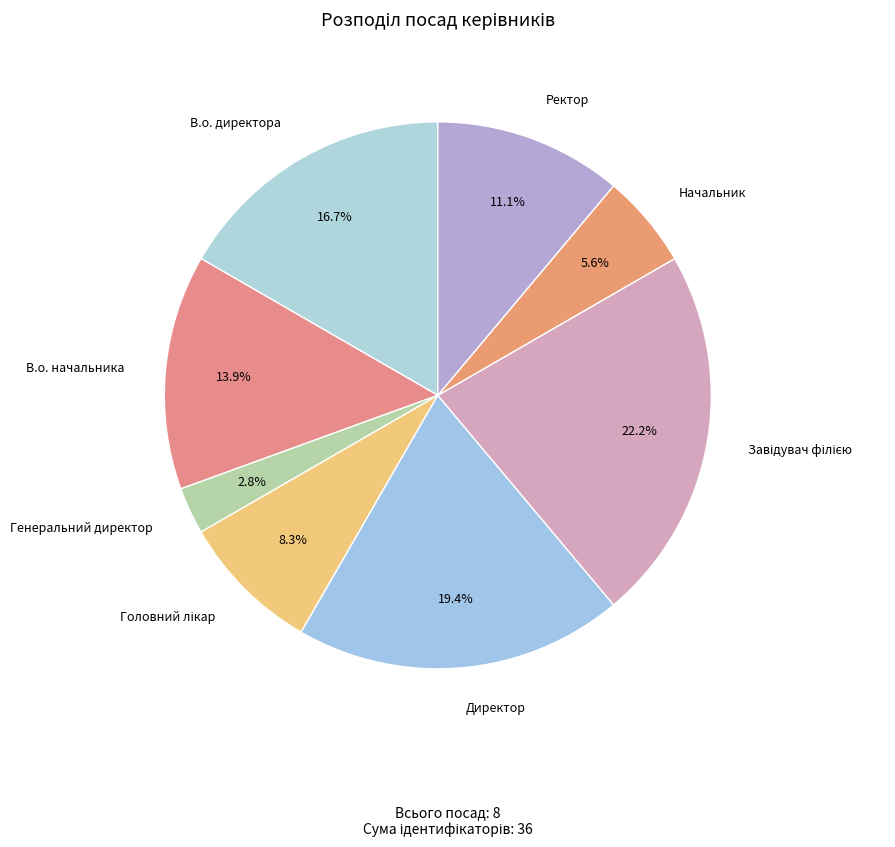

How much of the chart is everything except Ректор?

88.9%